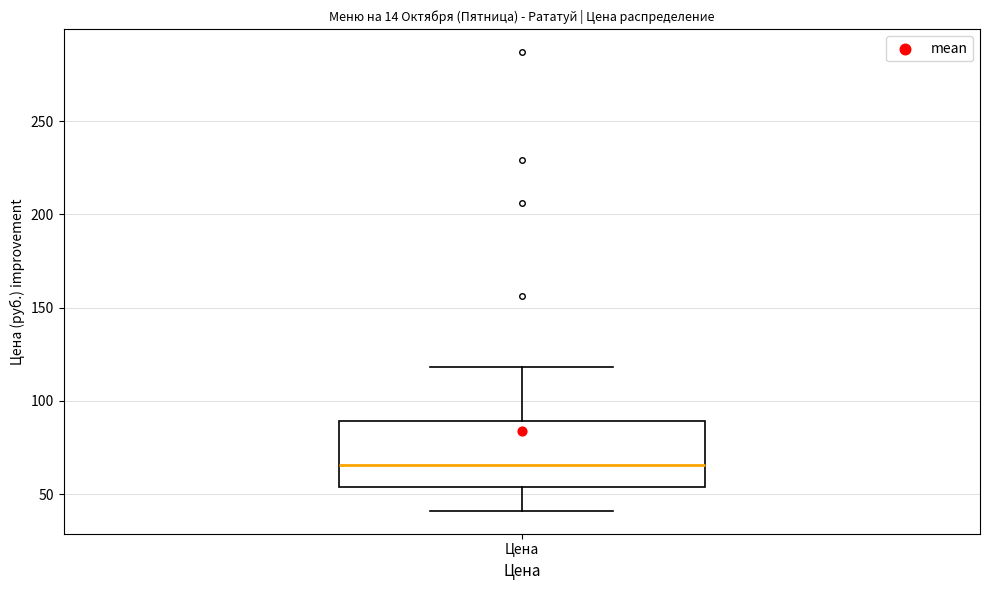

Read this box plot against the y-axis: the position of the median line, the range covered by the box, and the ends of both whiskers. The values are not printed on the chart, so give them approximately, as read against the axis.

median 65, box 55 to 90, whiskers 40 to 120